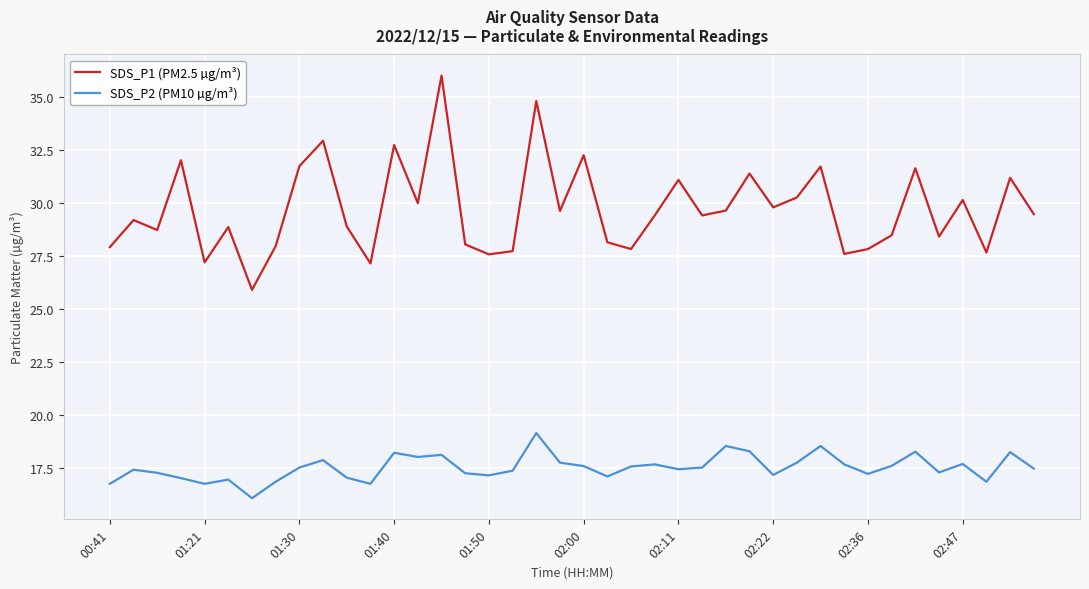

Which series has the largest range (max minus min)?

SDS_P1 (PM2.5 µg/m³)